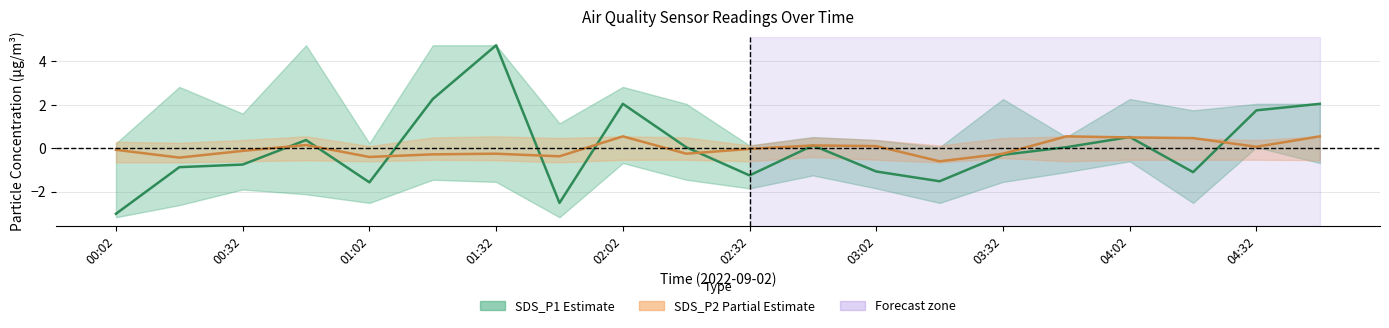

Is the value of SDS_P2 (Partial) at 16 greater than the value of SDS_P1 (Estimate) at 04:32?

Yes